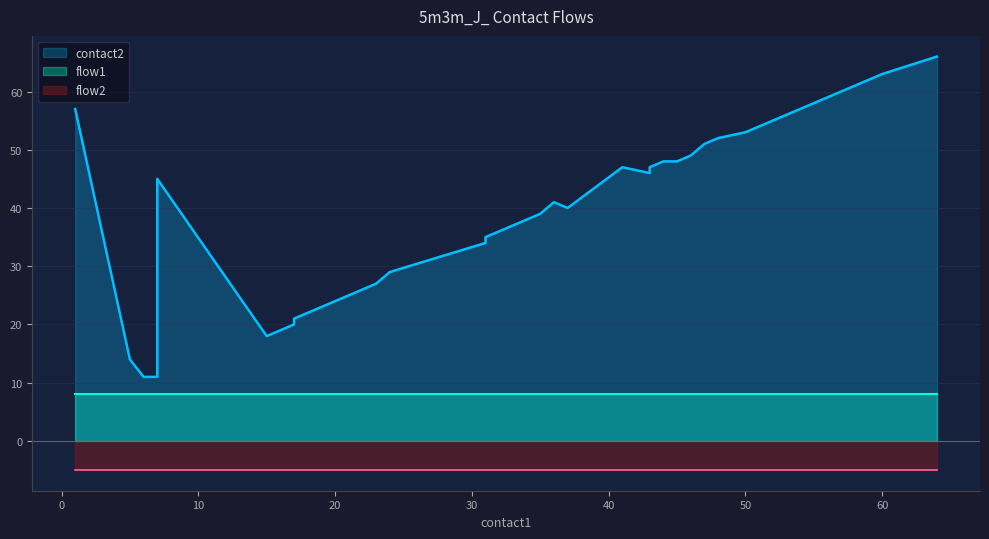

The value of flow2 at 36 is 0. True or false?

False